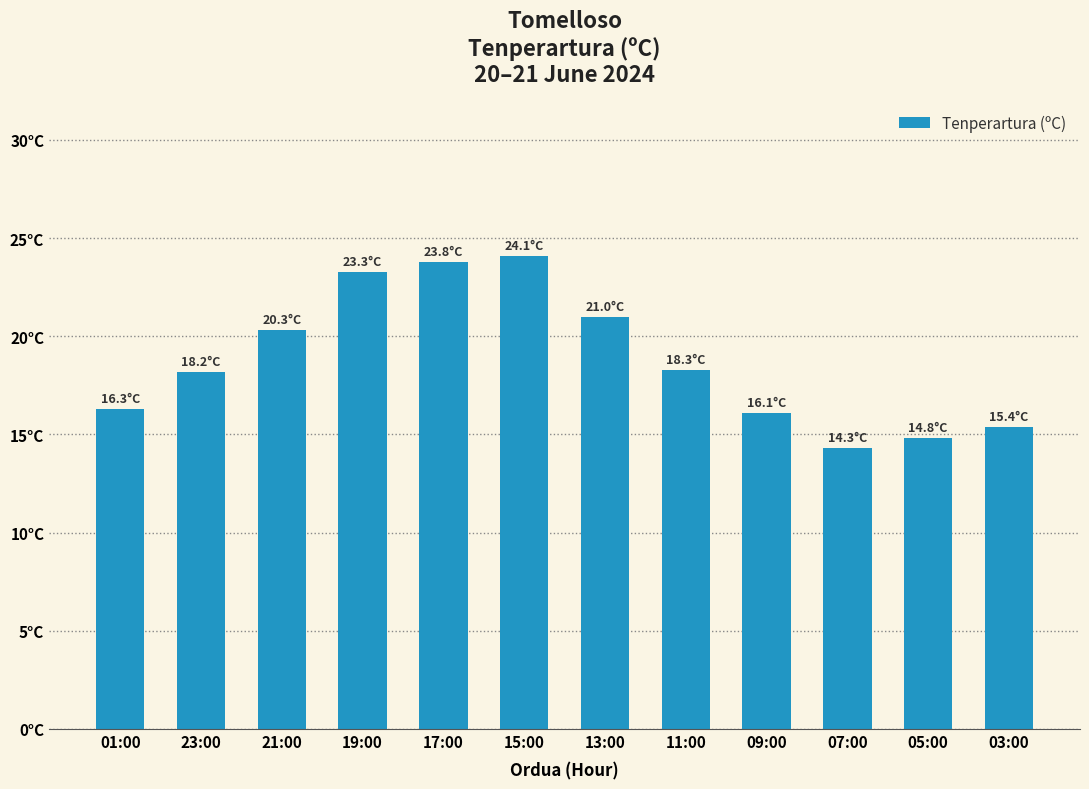

Is it true that the value at 01:00 is 16.3?

True